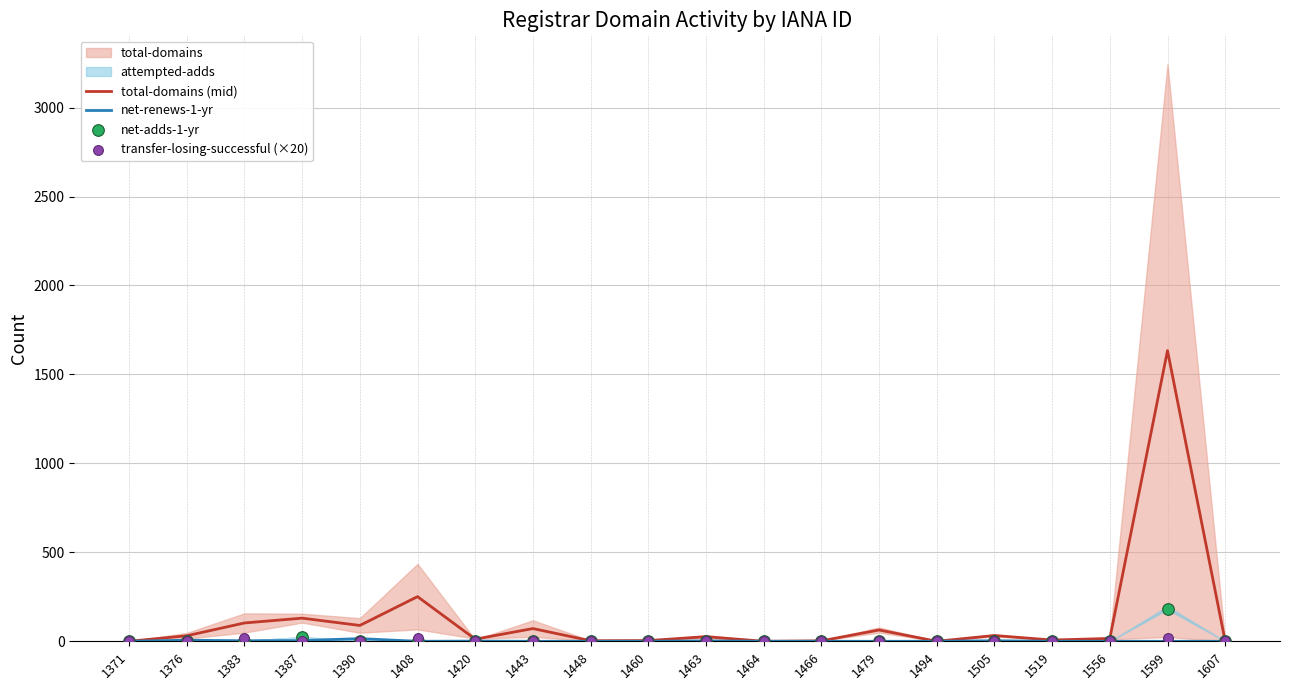

Which series contains the highest Y value?

total-domains (mid)